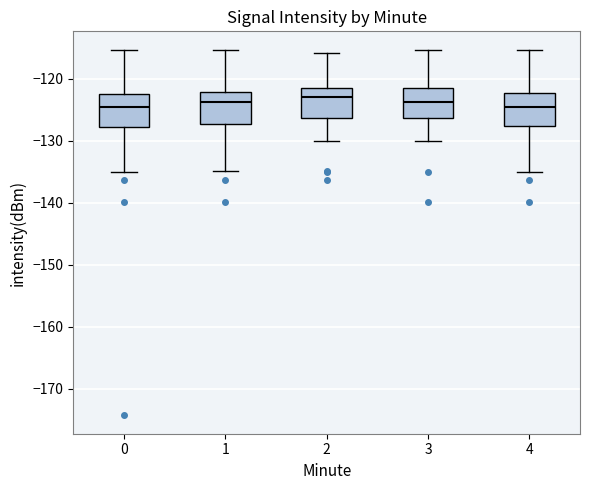

Reading left to right, read every box against the y-axis: the position of its median line, the range the box covers, and the ends of its whiskers. The values are not printed on the chart, so give them approximately, as read against the axis.

0: median -125, box -128 to -122, whiskers -135 to -115
1: median -124, box -127 to -122, whiskers -135 to -115
2: median -123, box -126 to -121, whiskers -130 to -116
3: median -124, box -126 to -121, whiskers -130 to -115
4: median -125, box -128 to -122, whiskers -135 to -115